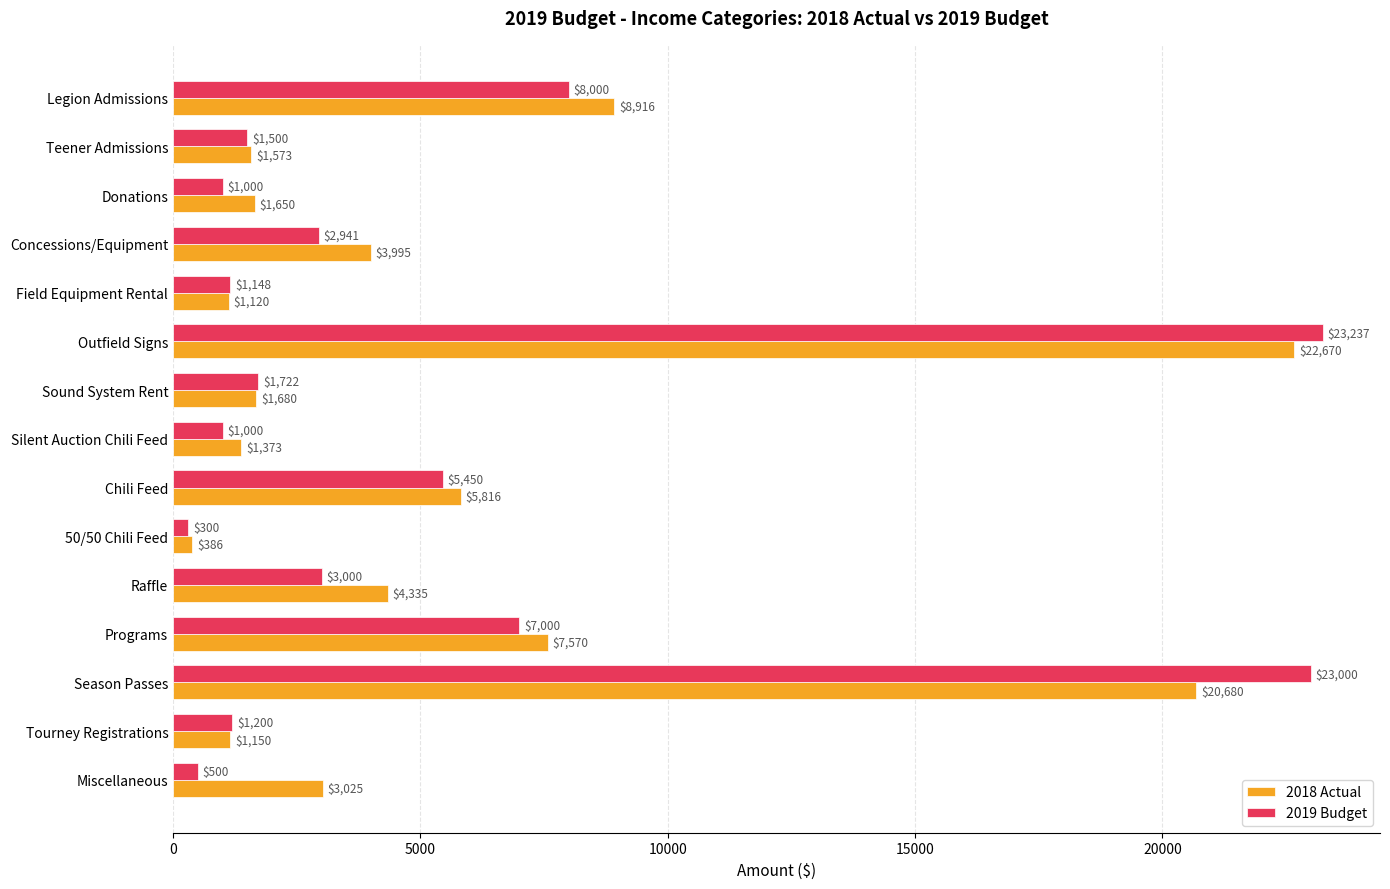

Count the number of data series in this chart.

2